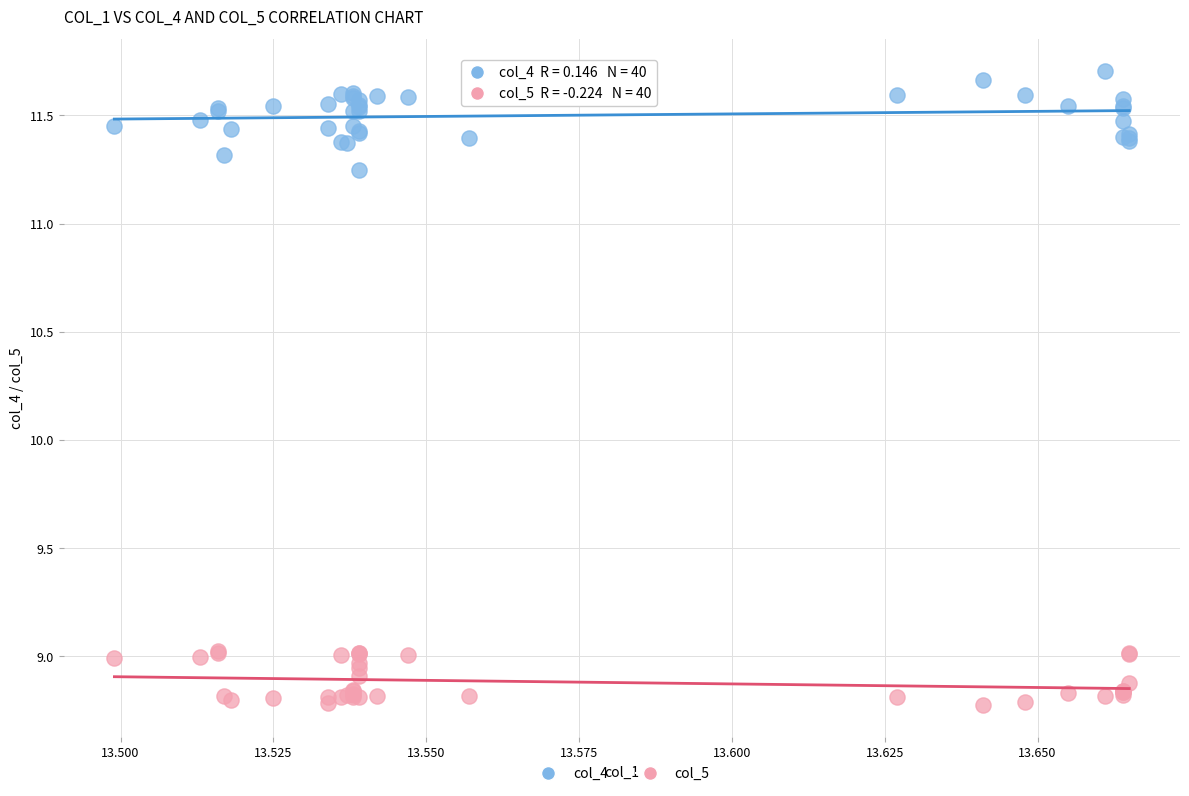

Which series contains the lowest Y value?

col_5